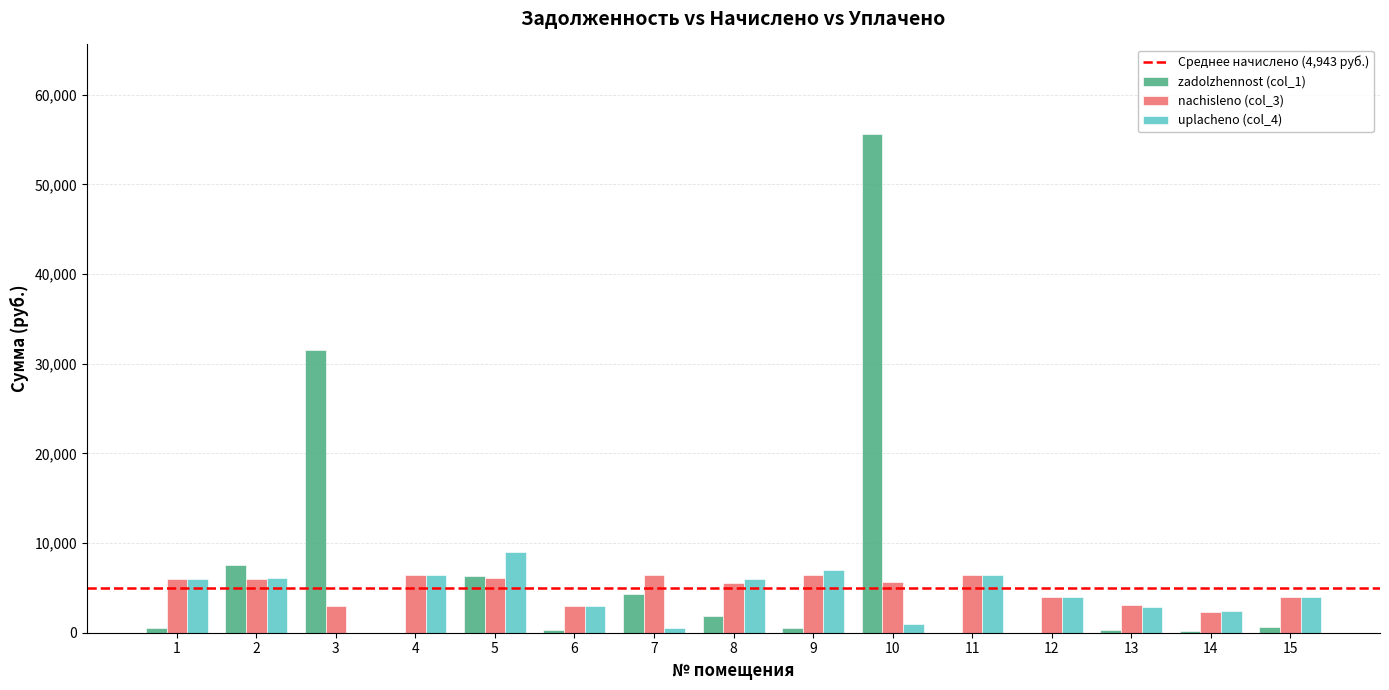

How many values in the nachisleno (col_3) series exceed 5615?

8